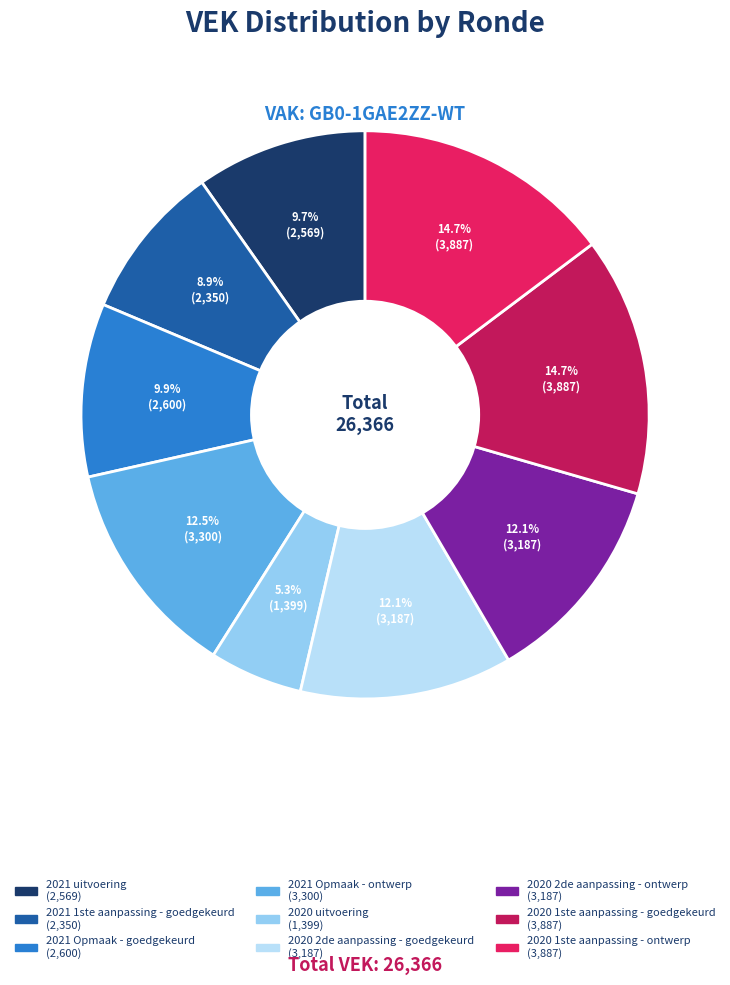

Is it true that 2020 1ste aanpassing - goedgekeurd is 7% of the pie?

False